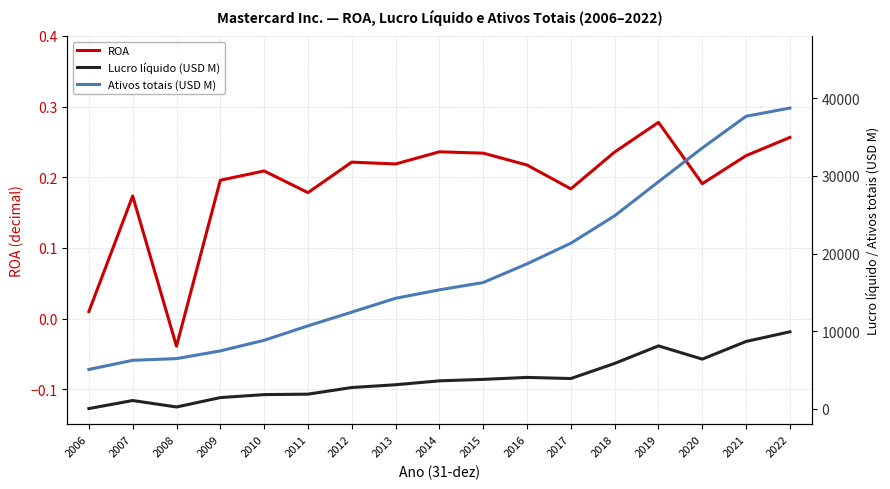

List the labels in order of Lucro líquido (USD M) value, largest first.

2022, 2021, 2019, 2020, 2018, 2016, 2017, 2015, 2014, 2013, 2012, 2011, 2010, 2009, 2007, 2008, 2006